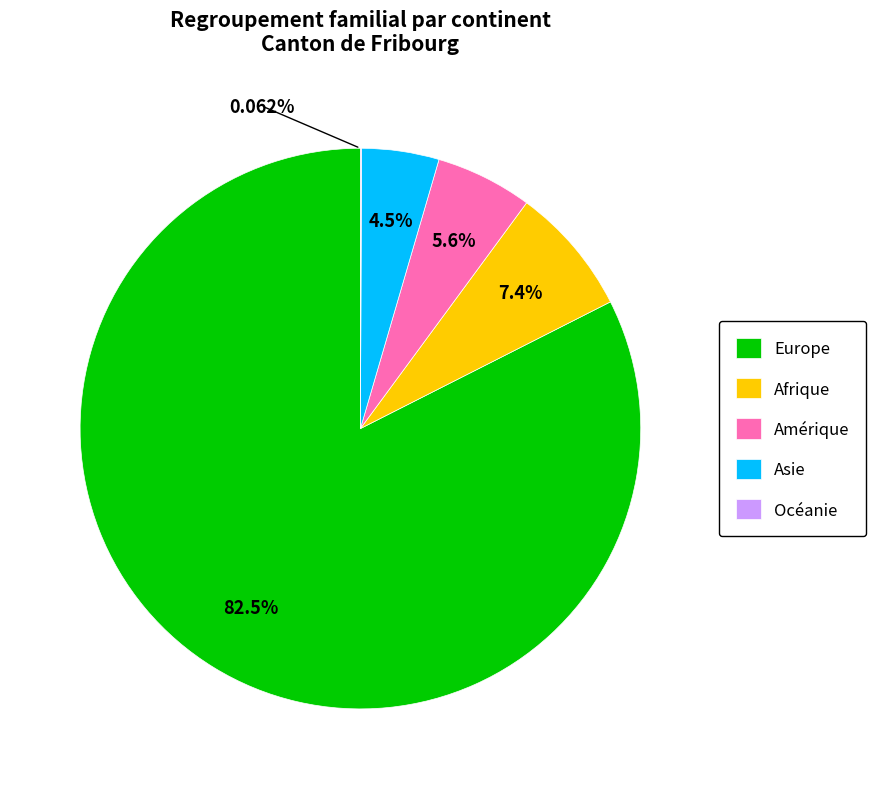

Which slice is the largest?

Europe